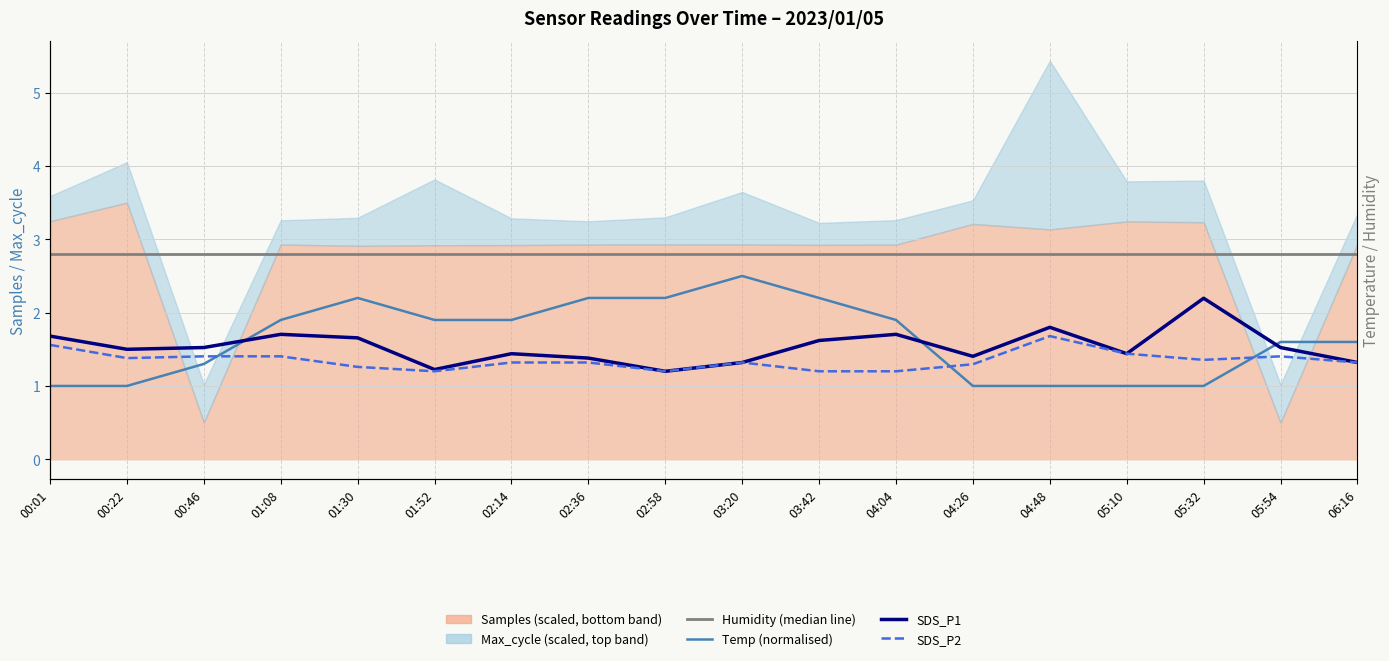

List the labels in order of Temp (normalised) value, smallest first.

00:01, 00:22, 04:26, 04:48, 05:10, 05:32, 00:46, 05:54, 06:16, 01:08, 01:52, 02:14, 04:04, 01:30, 02:36, 02:58, 03:42, 03:20